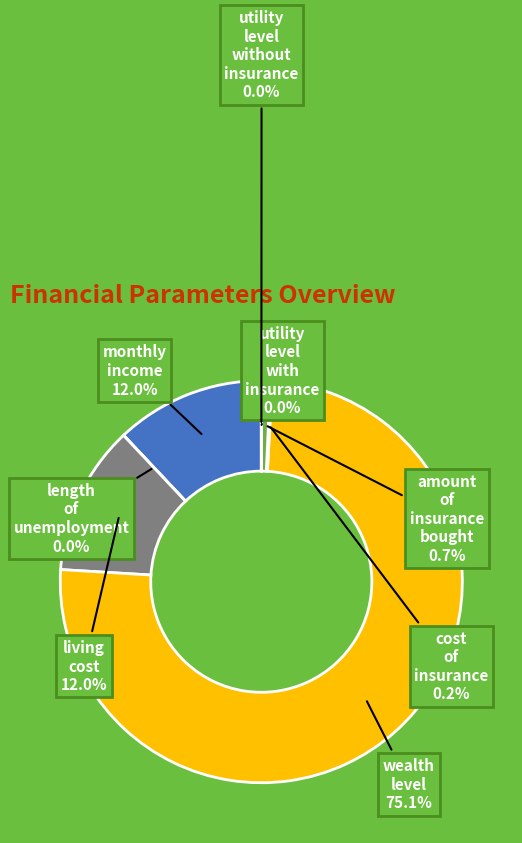

Which slice is the largest?

wealth level